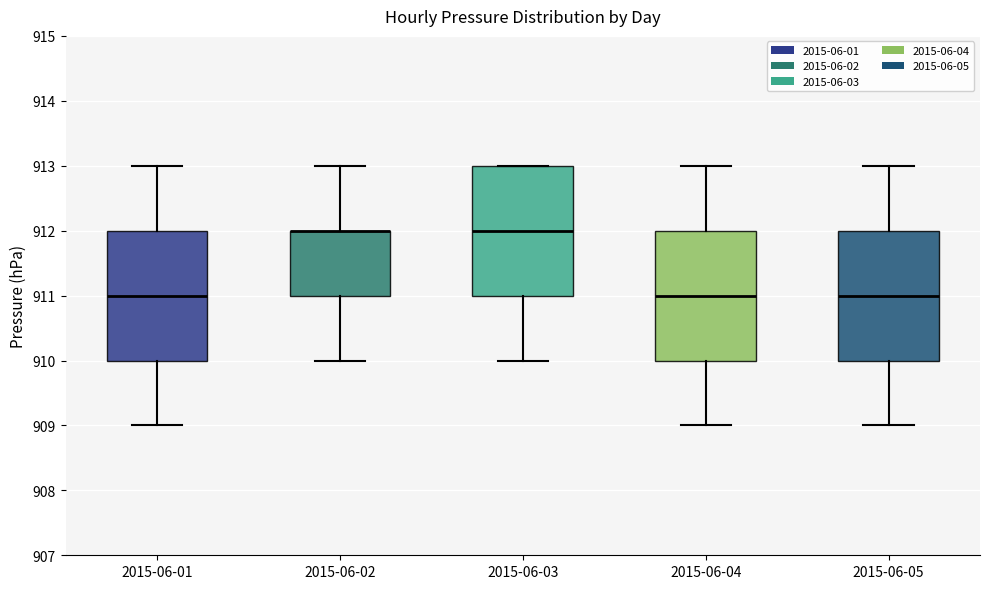

Reading left to right, transcribe this box plot: for each box, give where its median line is, the range the box spans, and where its two whiskers end, as read against the y-axis. The values are not printed on the chart, so give them approximately, as read against the axis.

2015-06-01: median 911, box 910 to 912, whiskers 909 to 913
2015-06-02: median 912 (drawn on the box's upper edge), box 911 to 912, whiskers 910 to 913
2015-06-03: median 912, box 911 to 913, whiskers 910 to 913
2015-06-04: median 911, box 910 to 912, whiskers 909 to 913
2015-06-05: median 911, box 910 to 912, whiskers 909 to 913